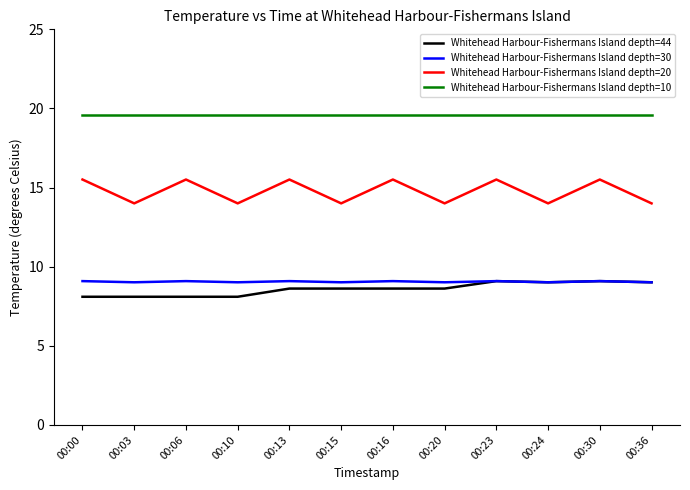

How many distinct data groups are displayed?

4